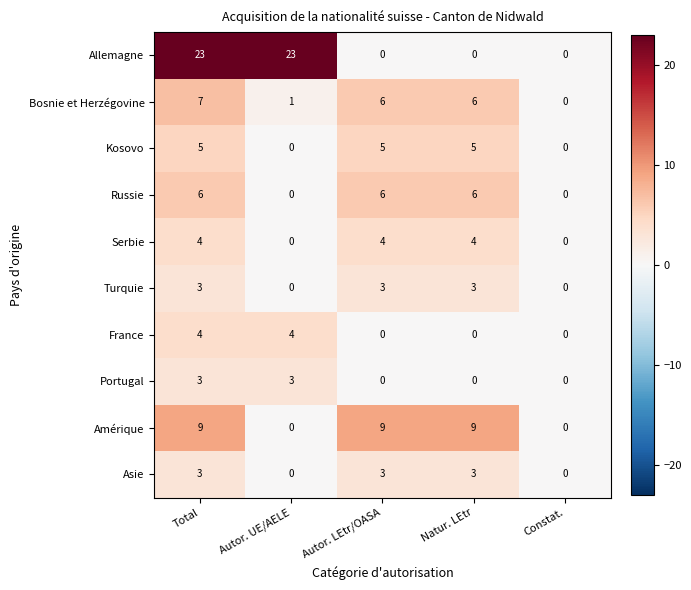

Which series changed the most between Total and Autor. LEtr/OASA?

Allemagne